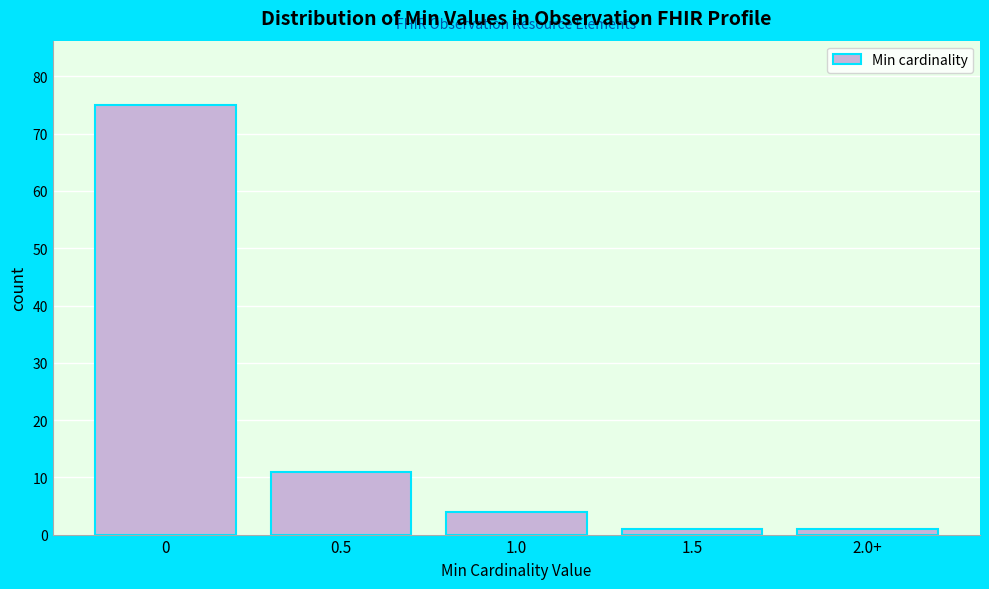

Reading left to right, list all the values displayed in this chart.

75	11	4	1	1